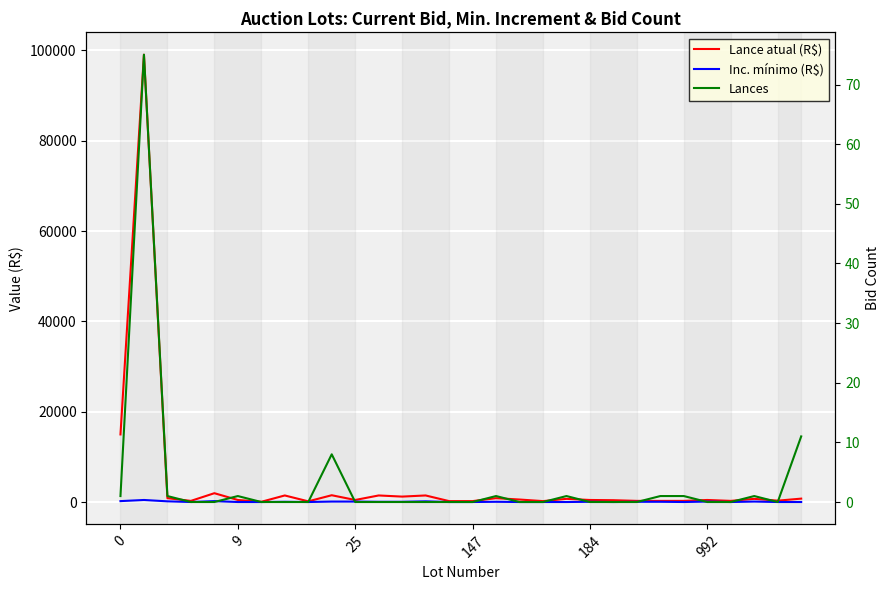

What are all the series names shown in the legend?

Lance atual (R$), Inc. mínimo (R$), Lances